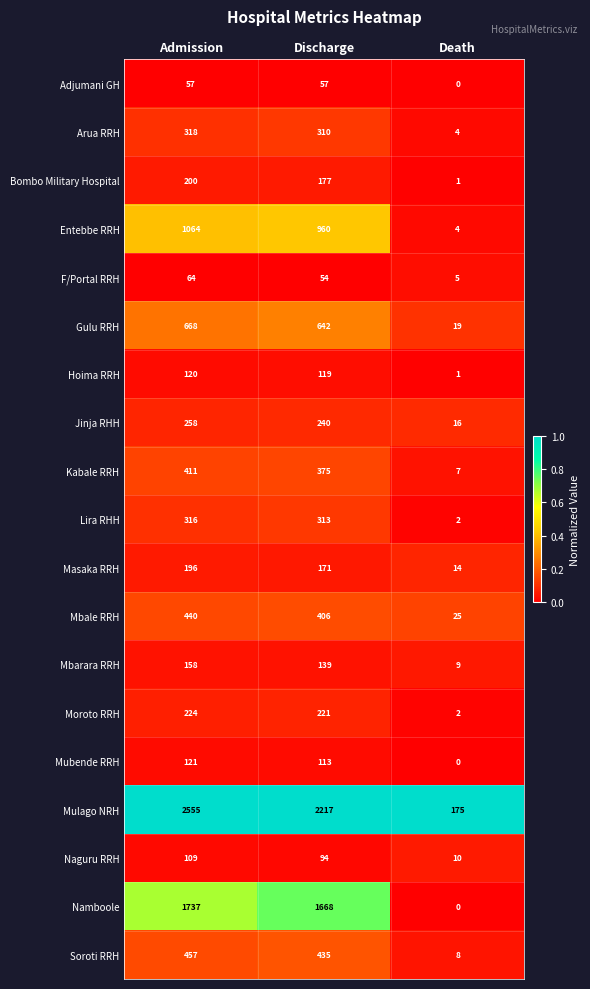

True or false: Kabale RRH has a value of 707 at Admission.

False